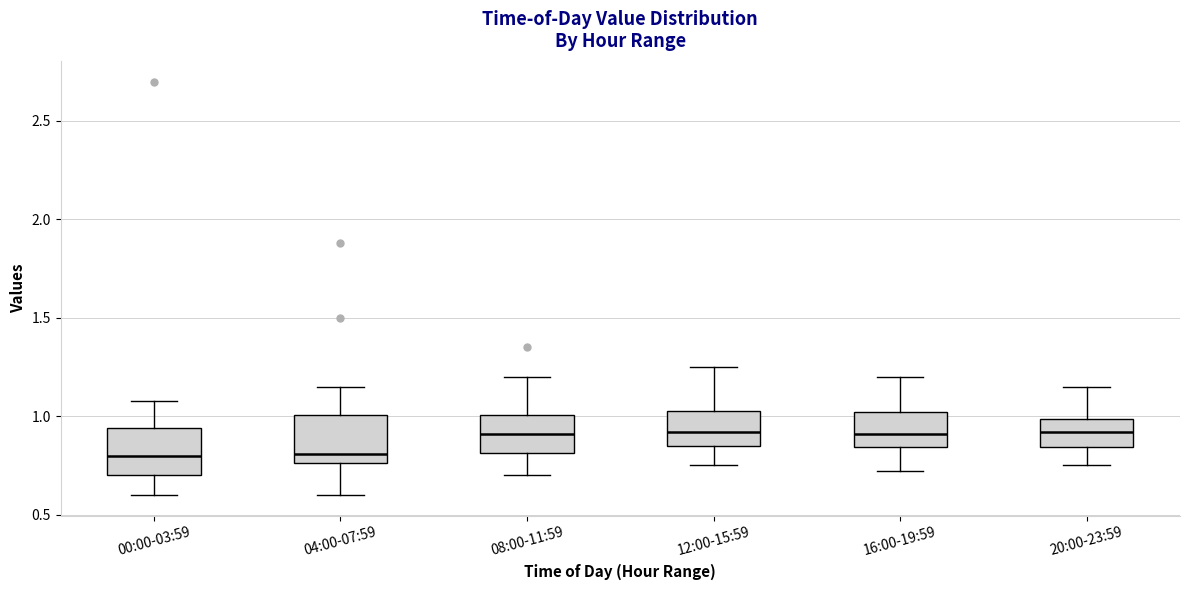

Where does the upper whisker of the box for 08:00-11:59 end on the y-axis? The values are not printed on the chart, so give them approximately, as read against the axis.

1.20